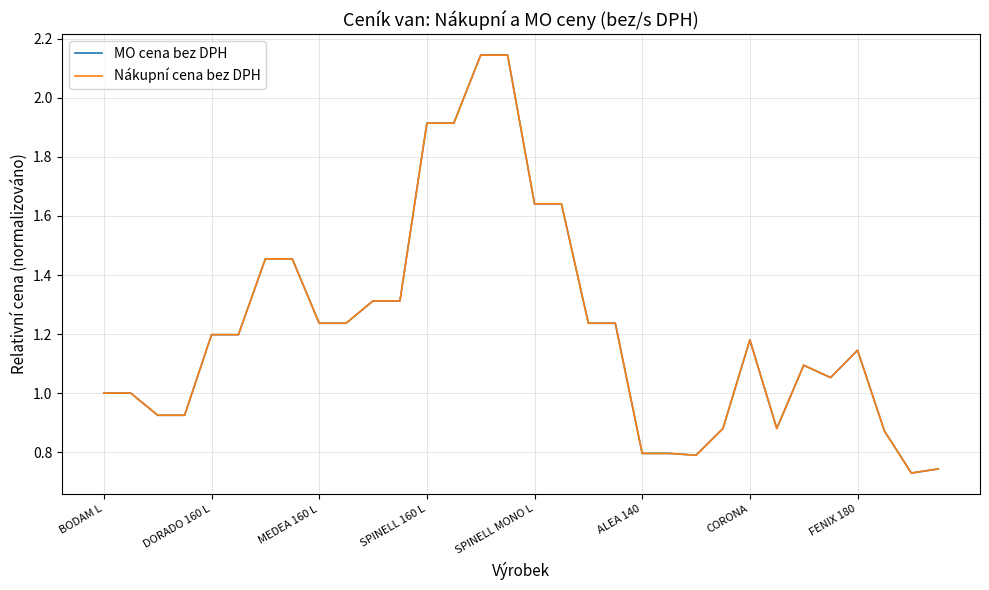

What is the sum of all MO cena bez DPH values?

39.1